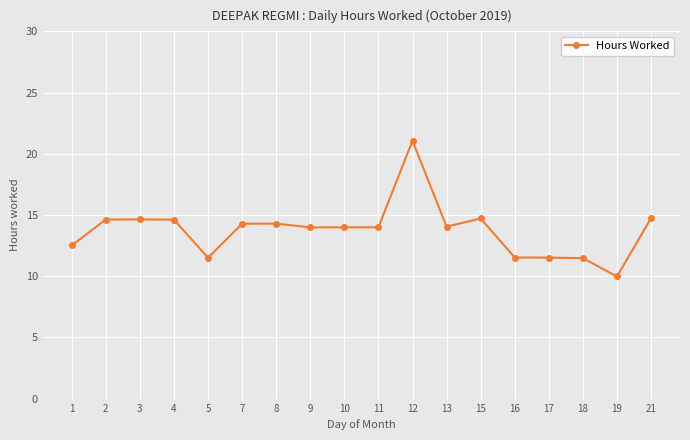

True or false: there are more than 1 points higher than both neighbors.

True